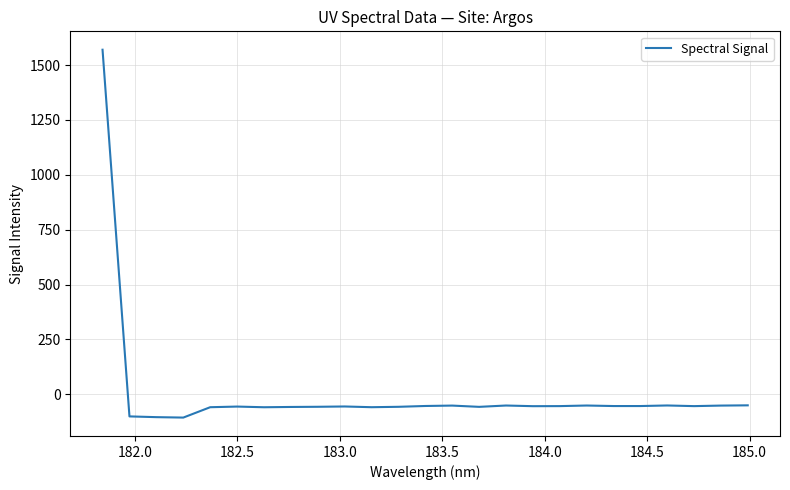

What is the smallest value displayed?

-106.6